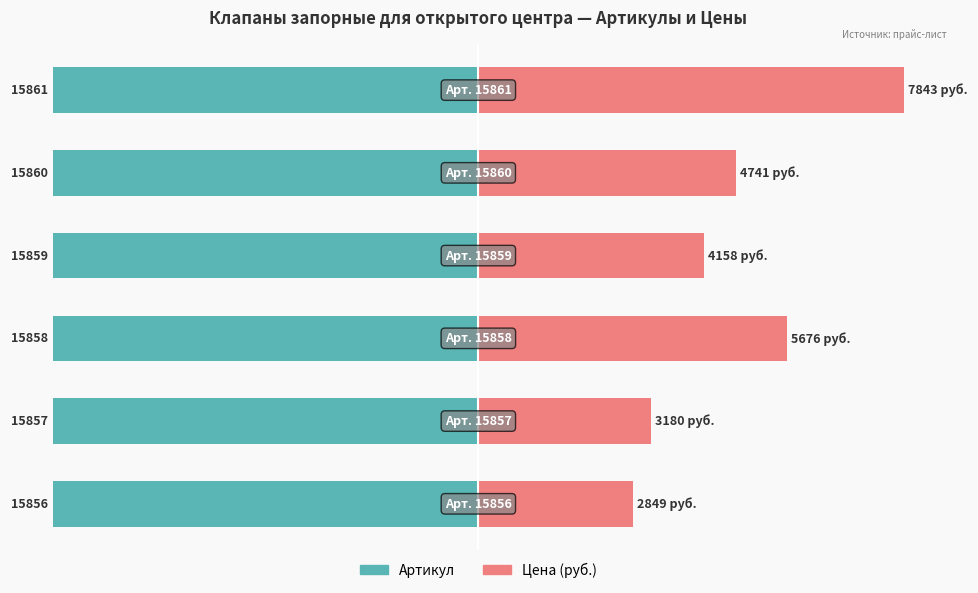

Rank the series by their maximum value, from highest to lowest.

Цена (руб.), Артикул